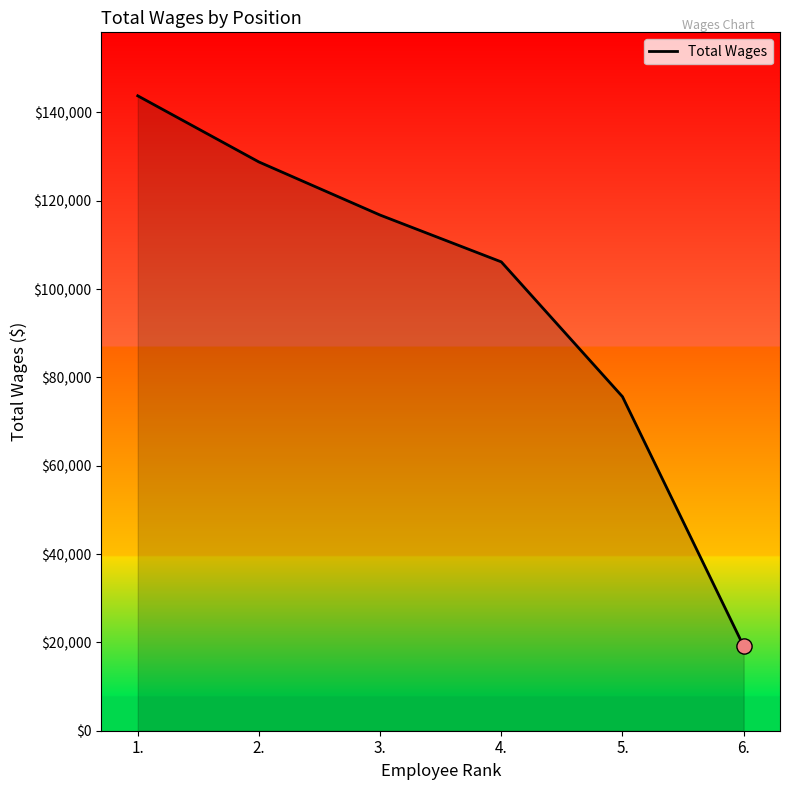

Which has a higher value, 3. or 2.?

2.